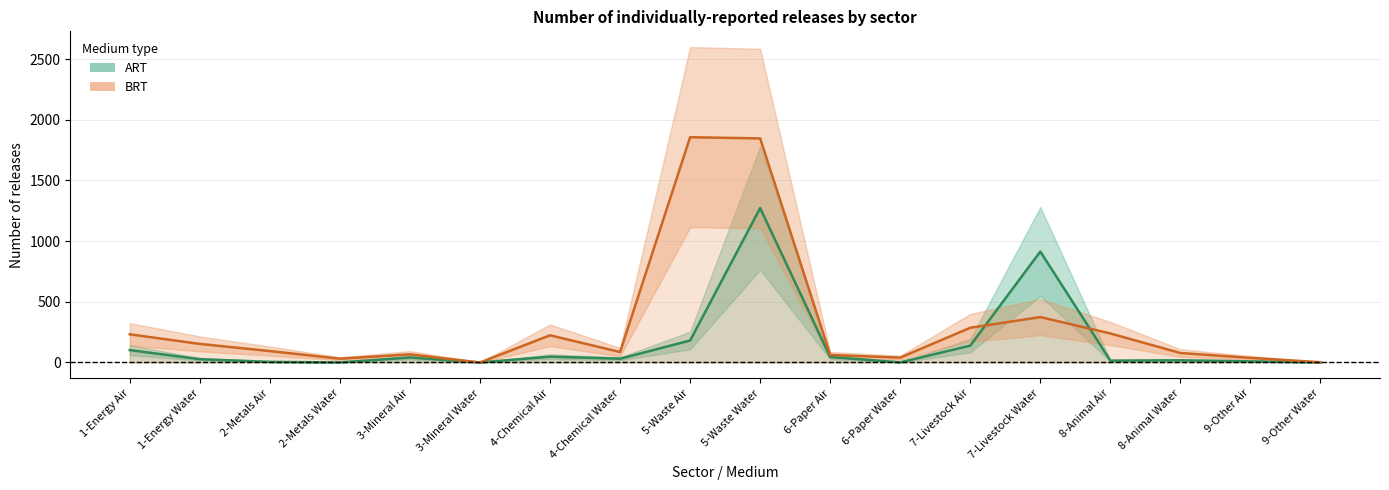

True or false: BRT has a value of 217 at 1-Energy Water.

False